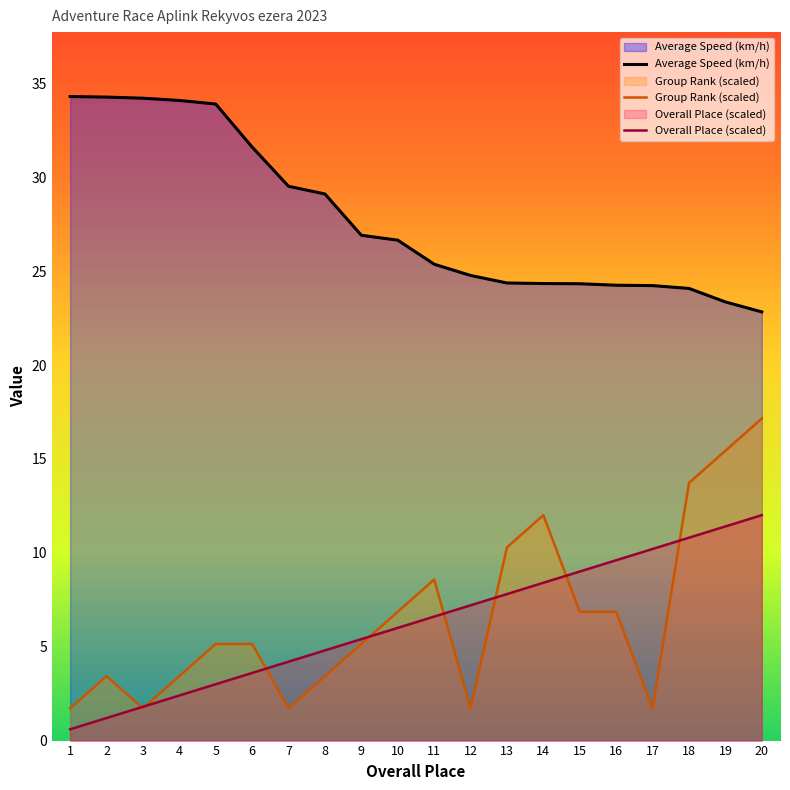

Reading right to left, list all the values displayed in this chart.

Average Speed (km/h): 20=22.8	19=23.4	18=24.1	17=24.2	16=24.2	15=24.3	14=24.3	13=24.4	12=24.8	11=25.4	10=26.6	9=26.9	8=29.1	7=29.5	6=31.6	5=33.9	4=34.1	3=34.2	2=34.3	1=34.3
Group Rank: 20=17.1	19=15.4	18=13.7	17=1.7	16=6.9	15=6.9	14=12.0	13=10.3	12=1.7	11=8.6	10=6.9	9=5.1	8=3.4	7=1.7	6=5.1	5=5.1	4=3.4	3=1.7	2=3.4	1=1.7
Overall Place: 20=12.0	19=11.4	18=10.8	17=10.2	16=9.6	15=9.0	14=8.4	13=7.8	12=7.2	11=6.6	10=6.0	9=5.4	8=4.8	7=4.2	6=3.6	5=3.0	4=2.4	3=1.8	2=1.2	1=0.6